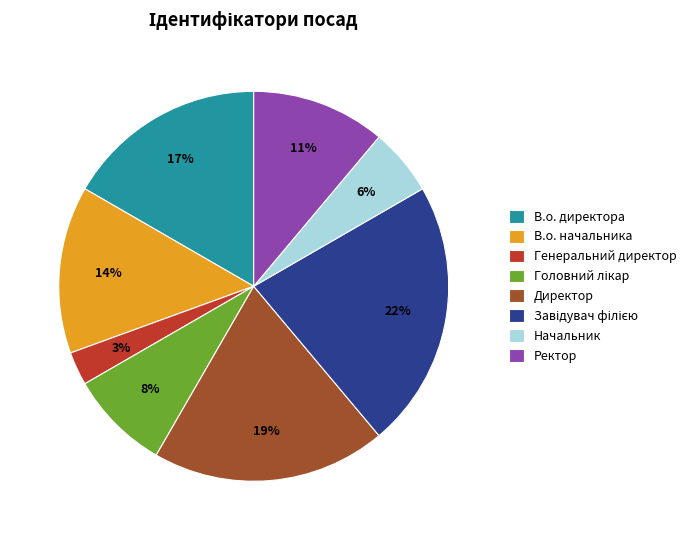

Does any single category account for the majority?

No